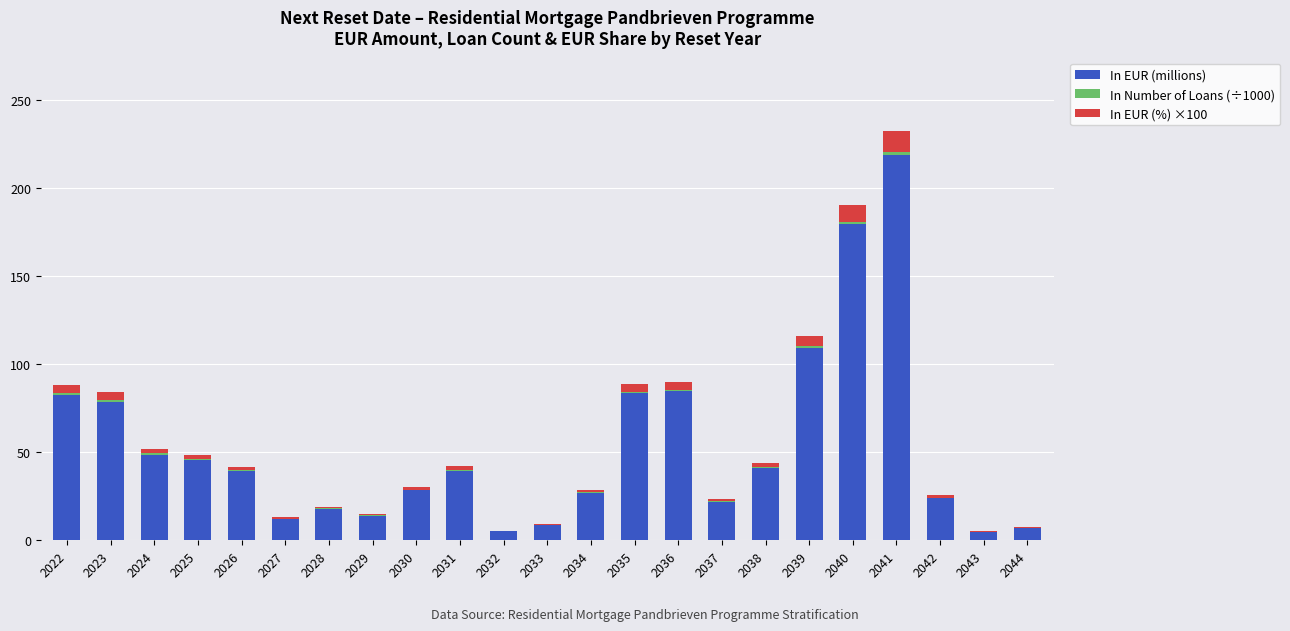

What is the sum of all In EUR (millions) values?

1221.3